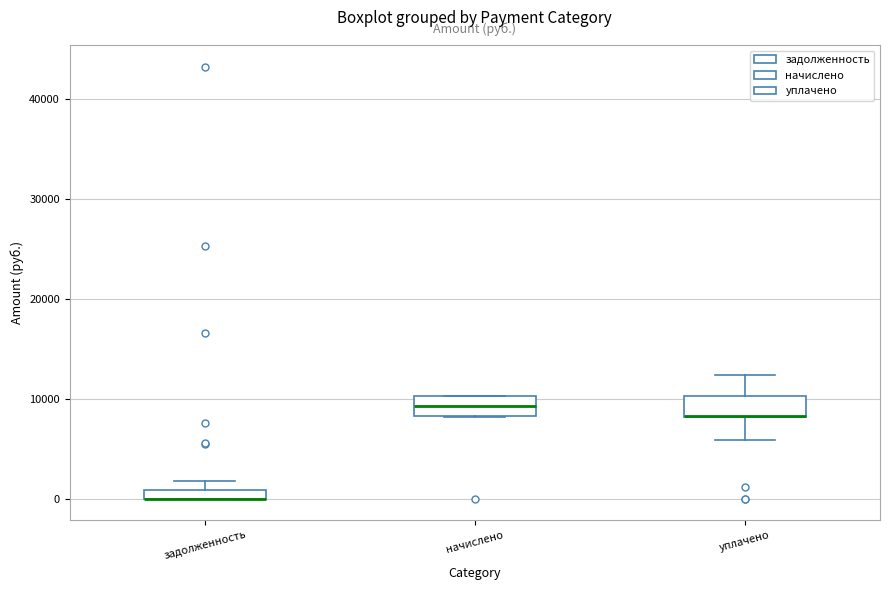

Where does the median line of the box for начислено sit on the y-axis? The values are not printed on the chart, so give them approximately, as read against the axis.

9000